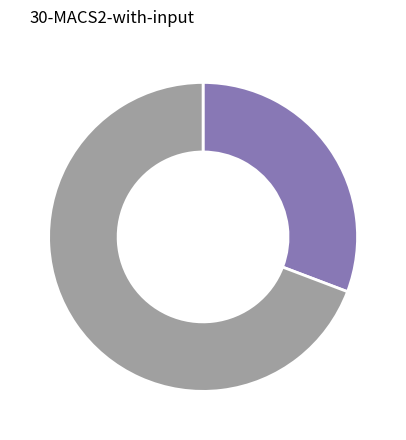

Does any single category account for the majority?

Yes